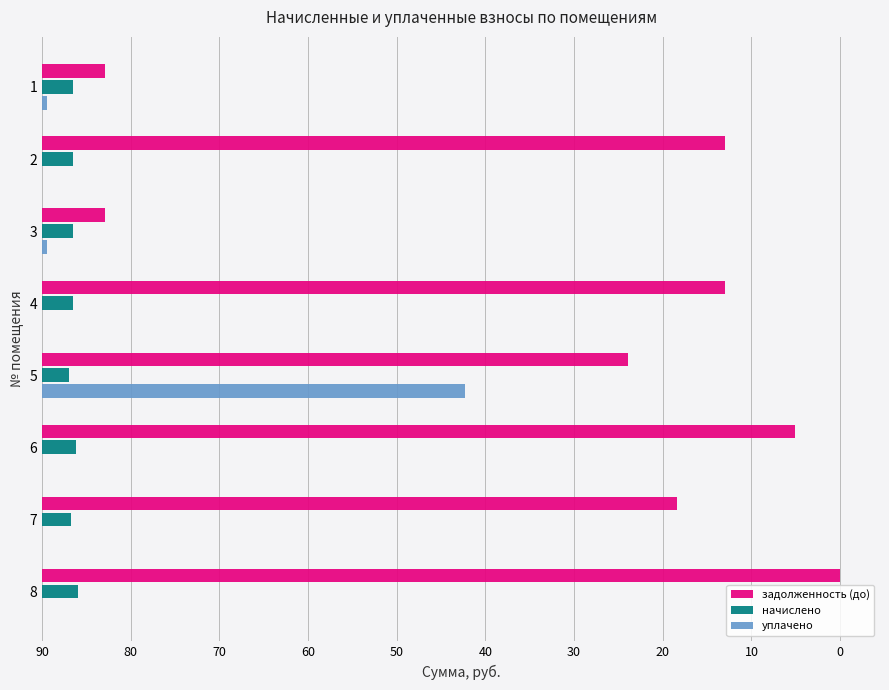

Reading left to right, extract all data points from this chart.

задолженность (до): 7.1	77.0	7.1	77.0	66.1	84.9	71.6	90.0
начислено: 3.5	3.5	3.5	3.5	3.1	3.8	3.2	4.1
уплачено: 0.5	0.0	0.5	0.0	47.7	0.0	0.0	0.0